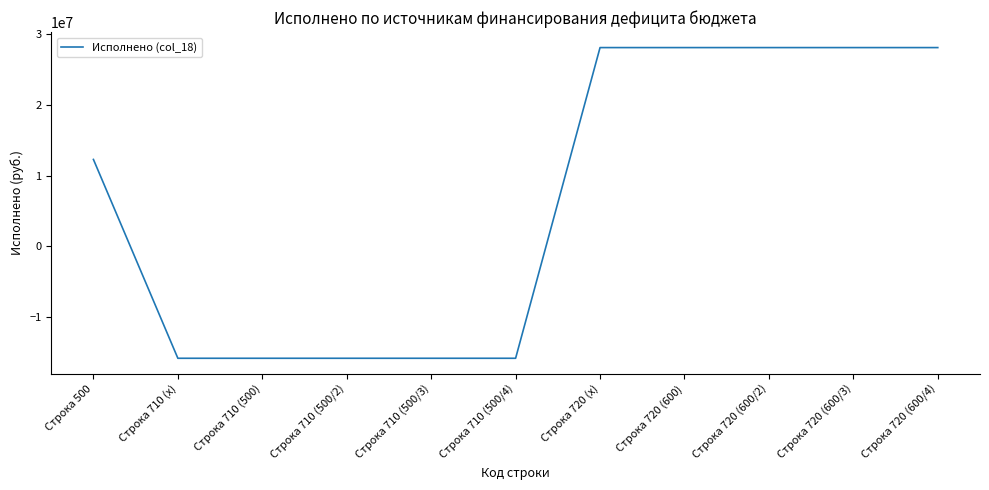

Is it true that the value at Строка 710 (500/2) is -10185954.2?

False